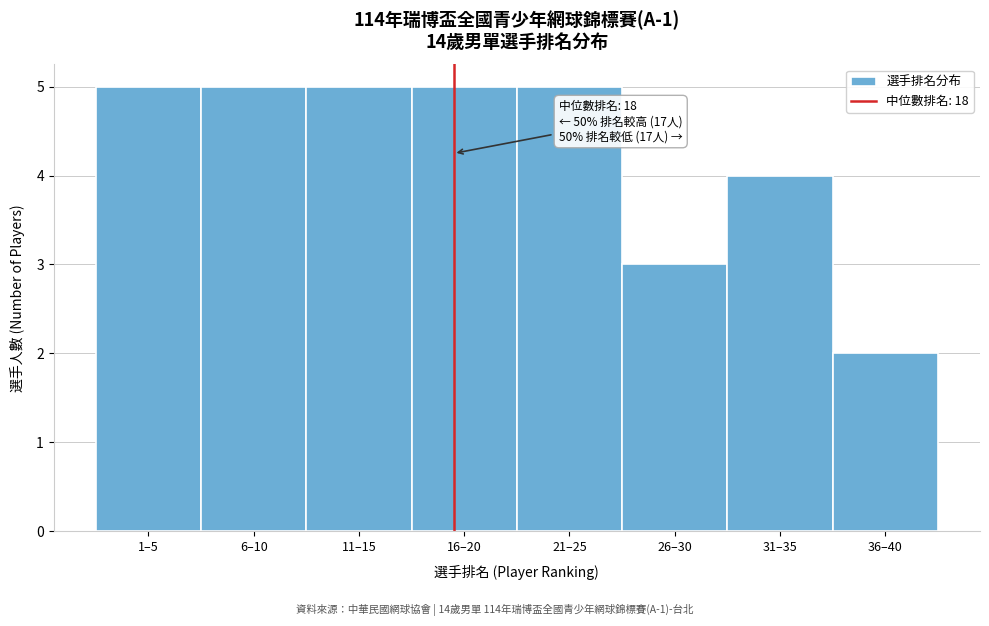

Reading left to right, transcribe all the data shown in this chart.

1–5=5	6–10=5	11–15=5	16–20=5	21–25=5	26–30=3	31–35=4	36–40=2